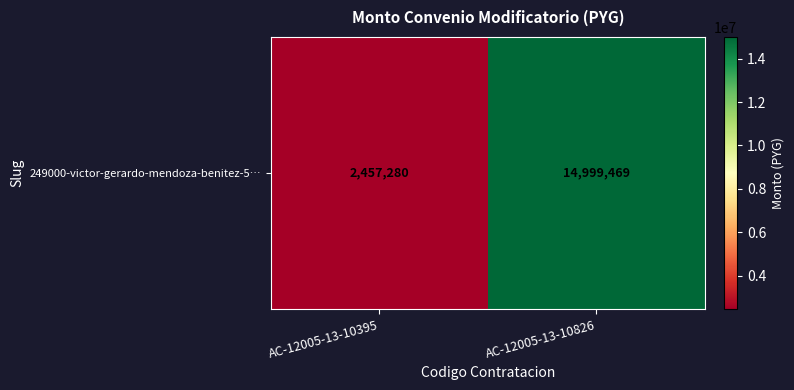

Between AC-12005-13-10826 and AC-12005-13-10395, which is larger?

AC-12005-13-10826